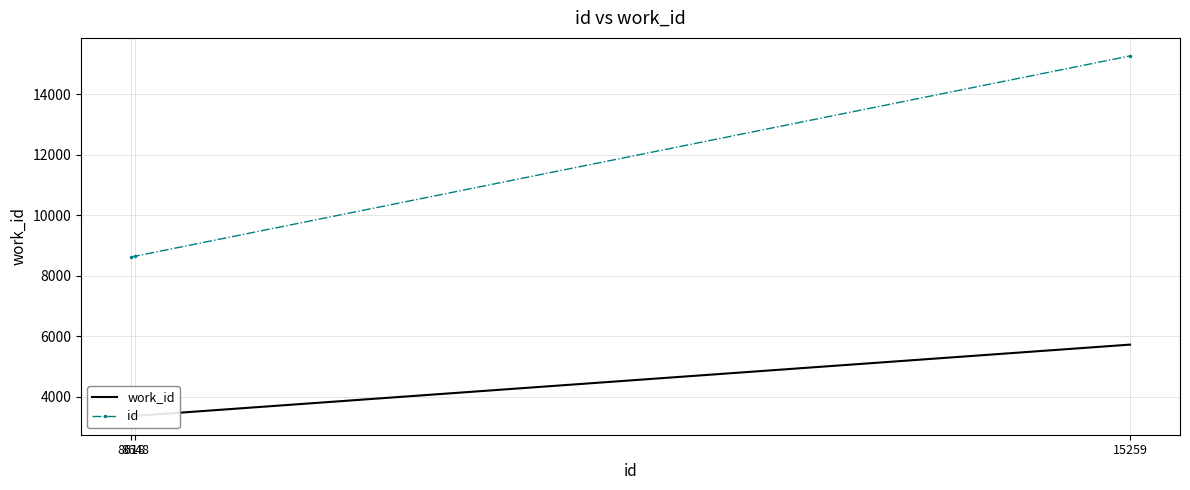

At which category does the chart reach its peak across all series?

15259